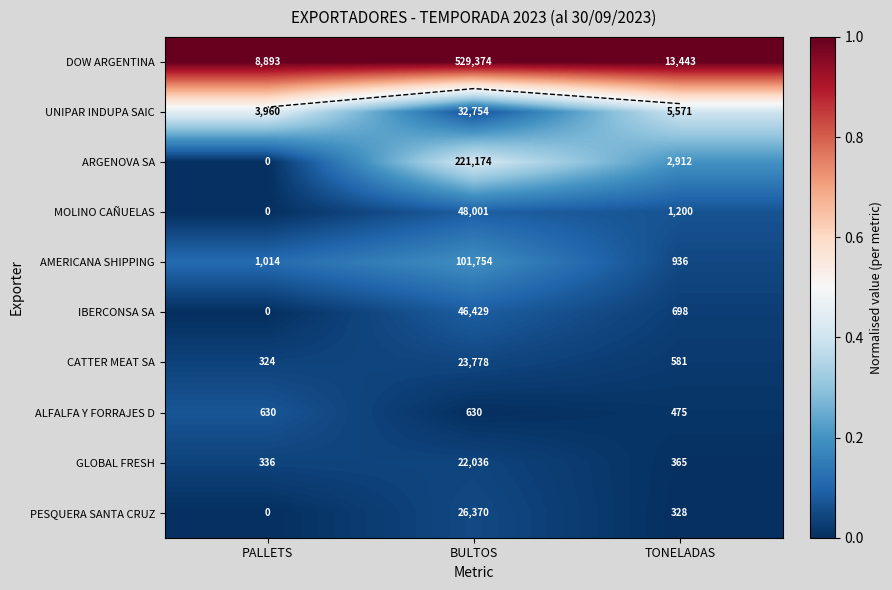

How many distinct data groups are displayed?

10